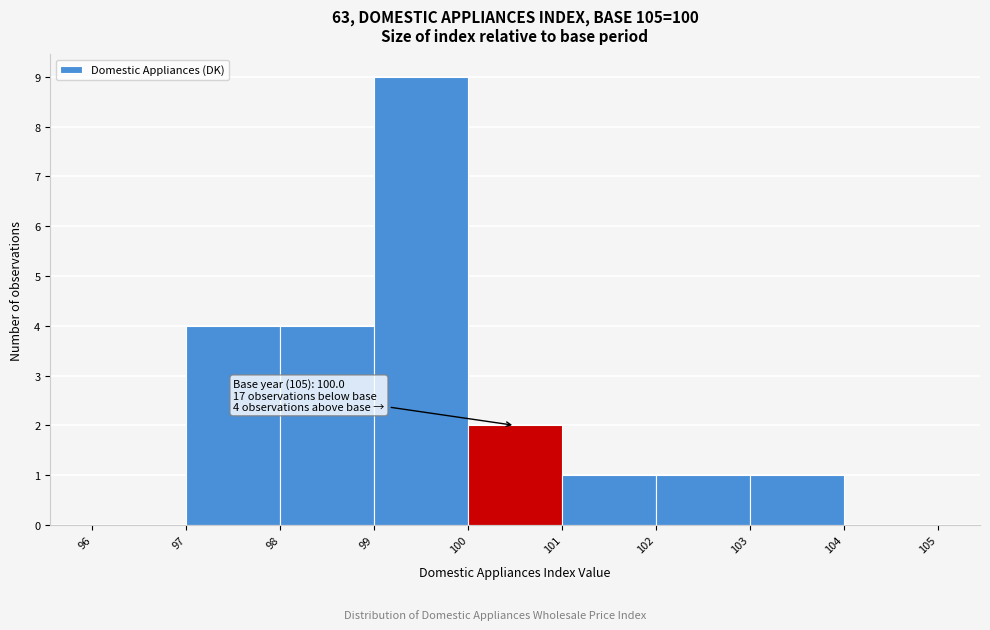

Which range on the x-axis has the tallest bar?

99 to 100